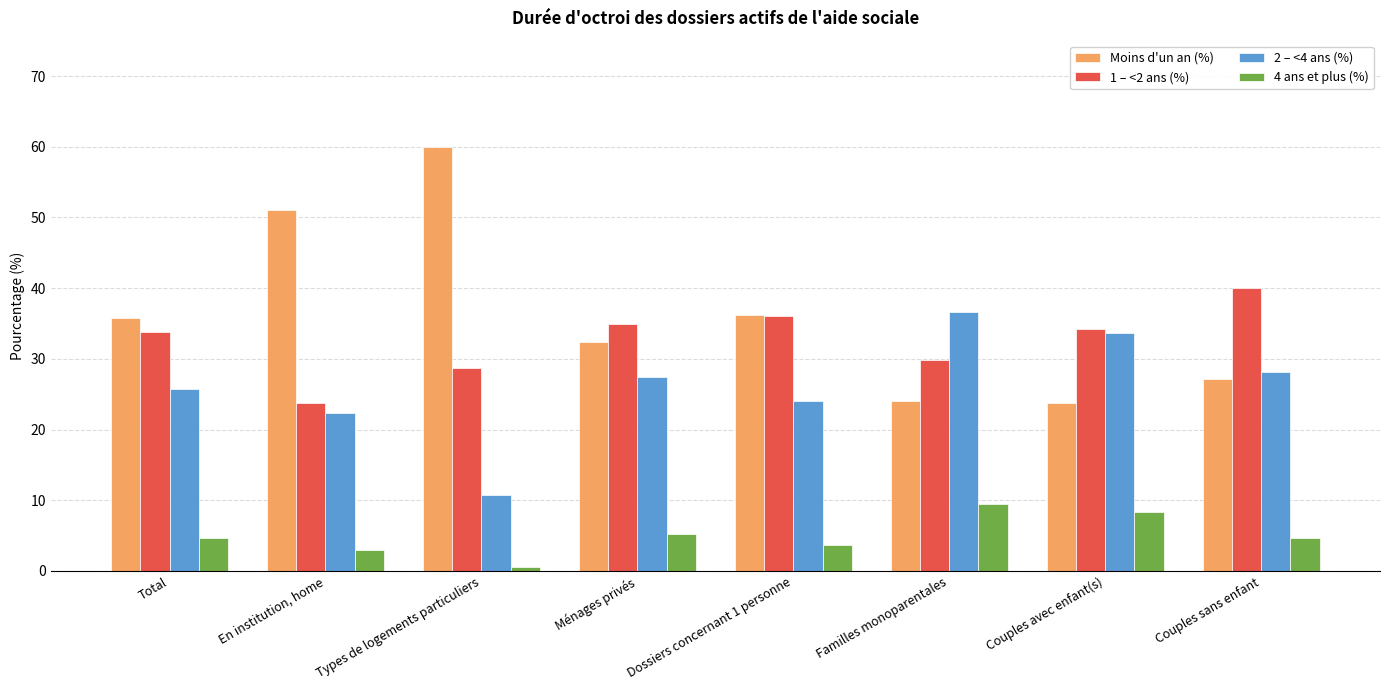

Which series has the largest total across all categories?

Moins d'un an (%)